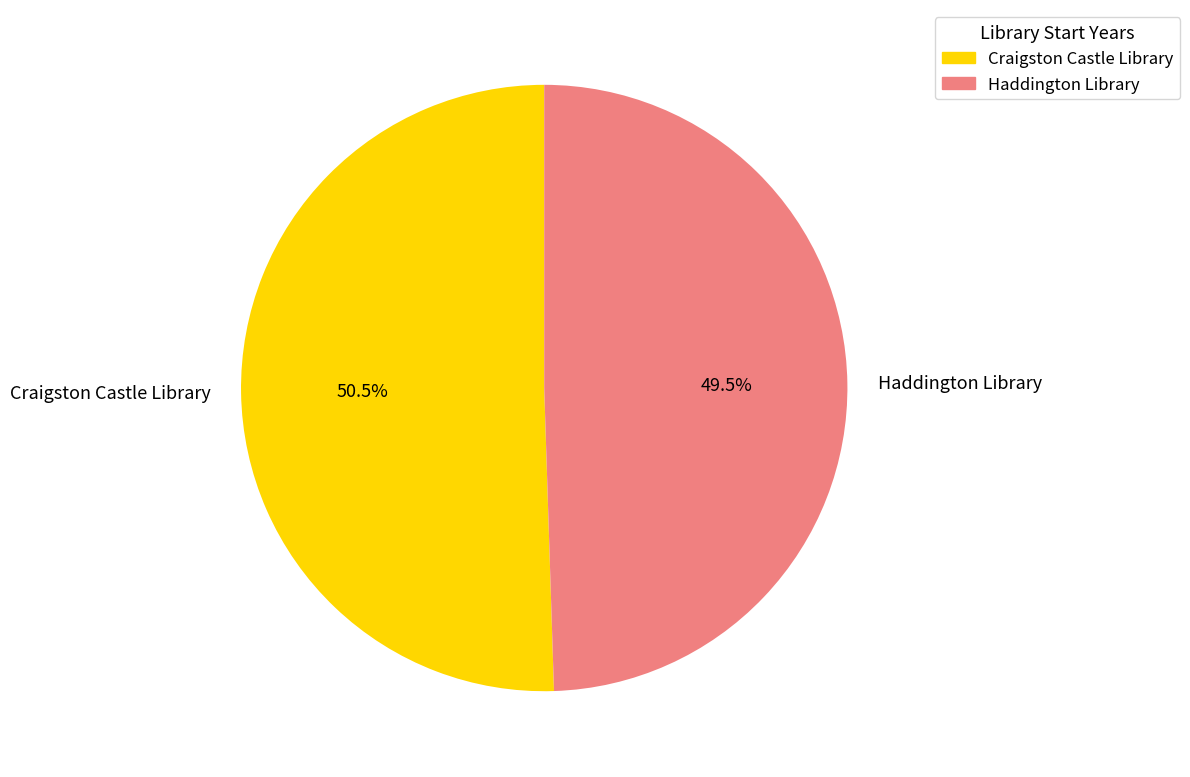

To the nearest percent, what is the difference between the largest and smallest slice percentages?

1%